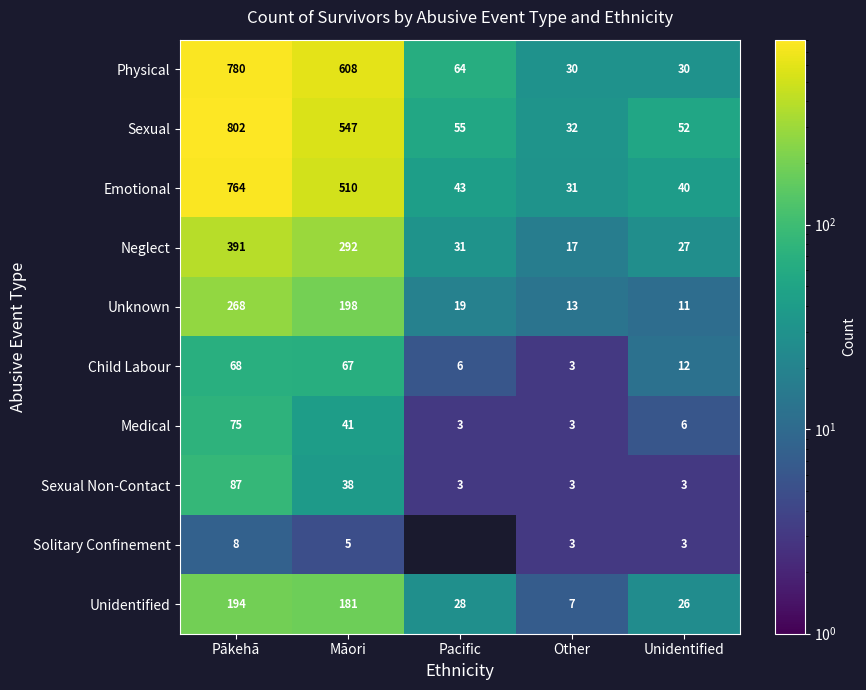

The value of Child Labour at Pacific is 1.5. True or false?

False